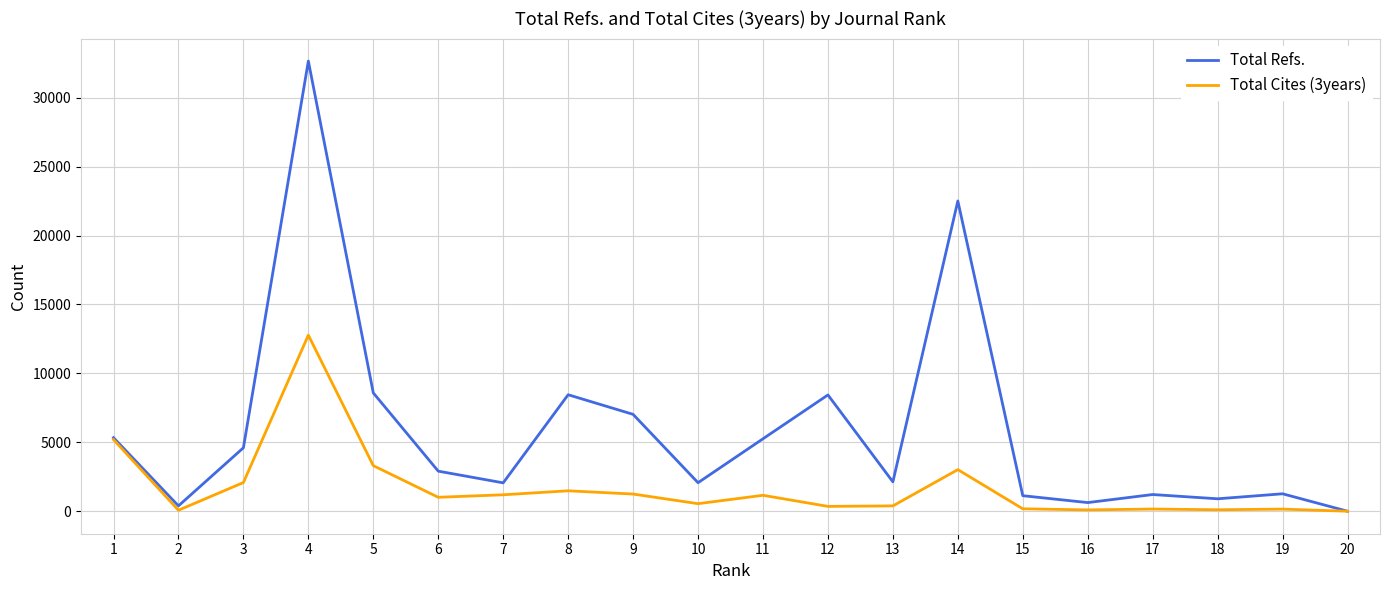

At which category does the chart reach its peak across all series?

4